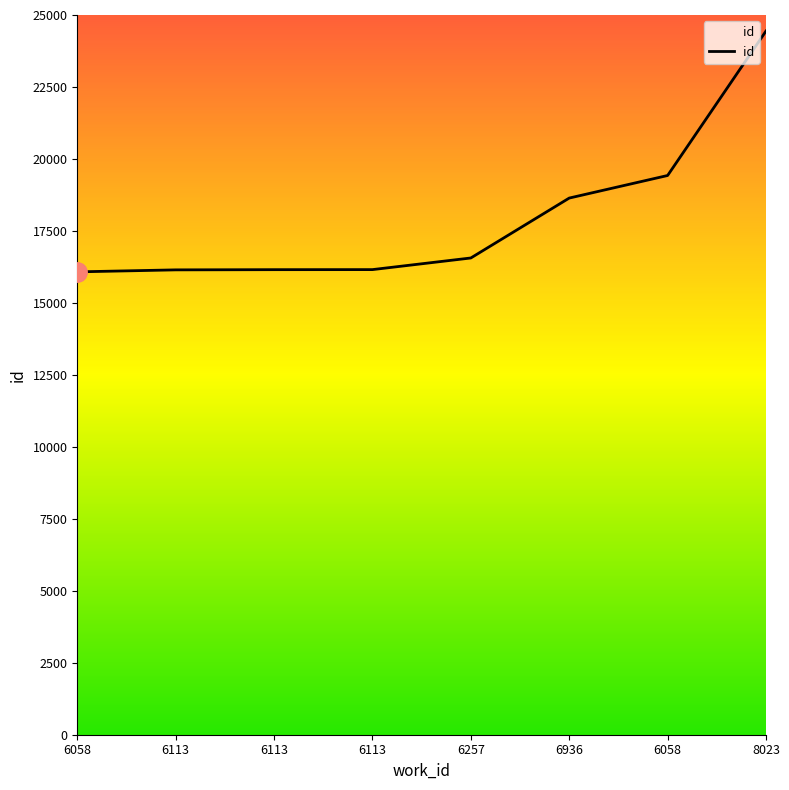

What is the smallest value displayed?

16078